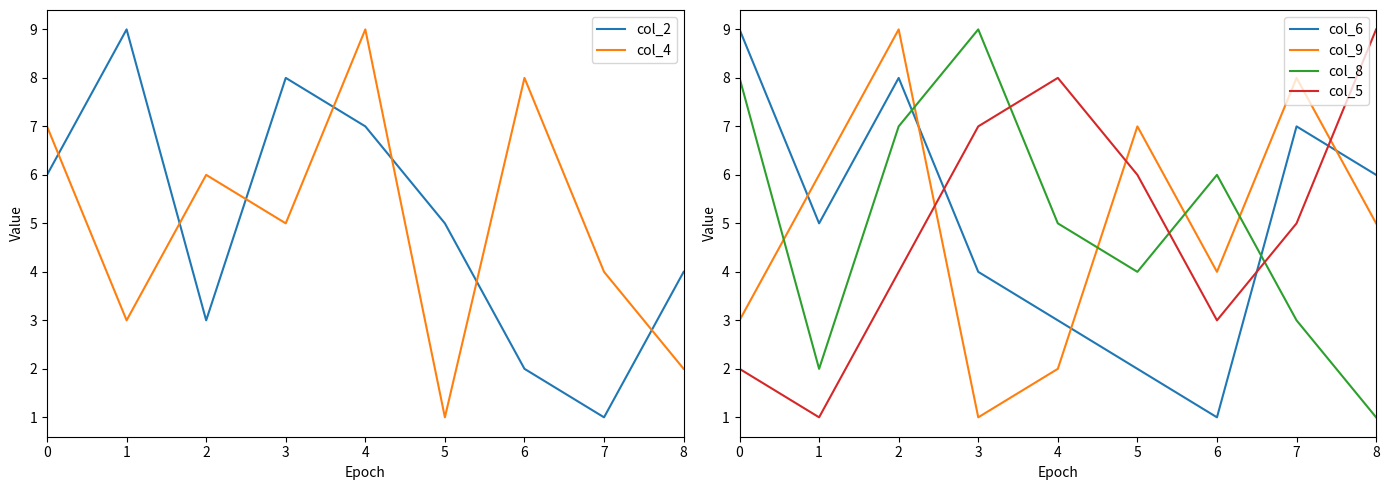

Which series has the largest total across all categories?

col_2